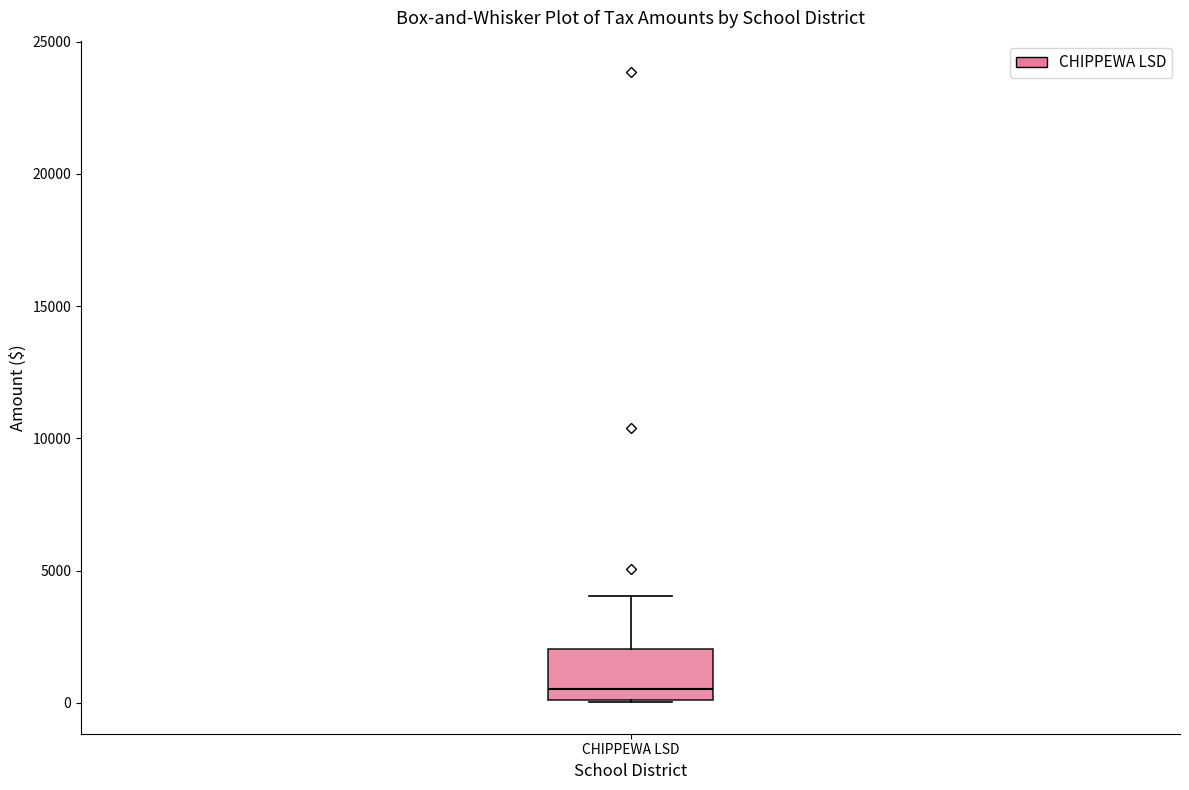

Read this box plot against the y-axis: the position of the median line, the range covered by the box, and the ends of both whiskers. The values are not printed on the chart, so give them approximately, as read against the axis.

median 500, box 0 to 2000, whiskers 0 to 4000